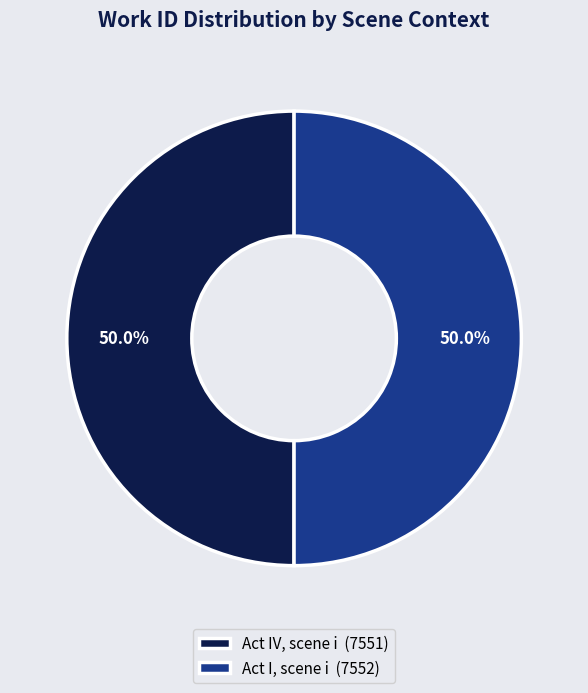

Is it true that Act I, scene i is 50% of the pie?

True